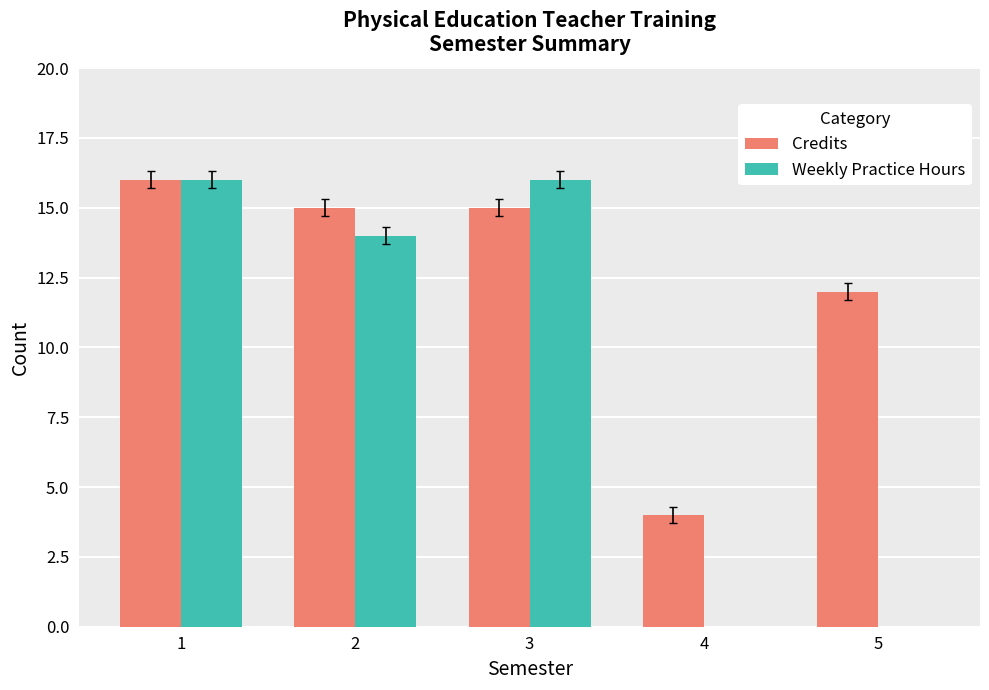

What is the sum of the Weekly Practice Hours values at 5 and 1?

16